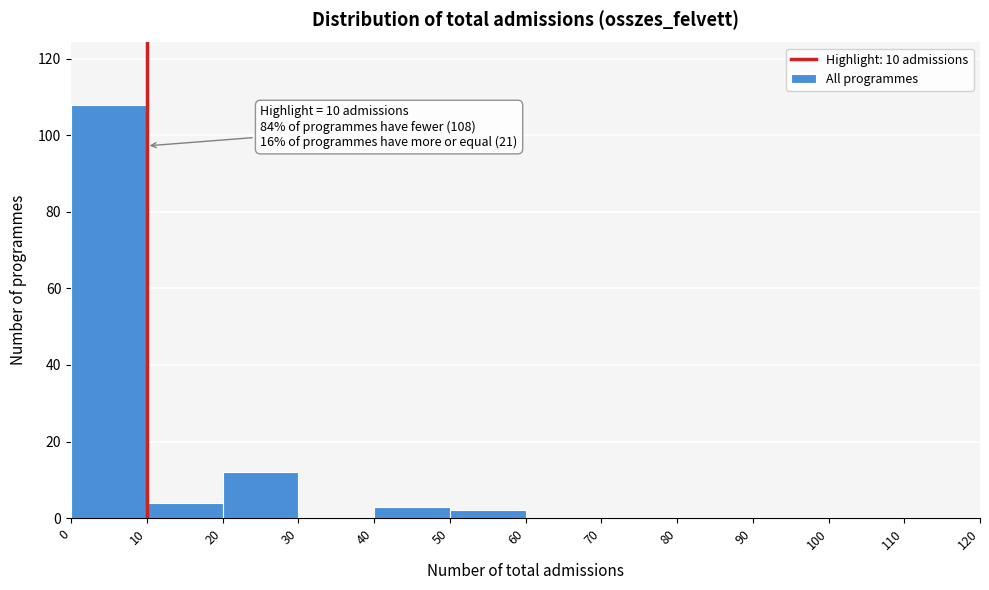

Which range on the x-axis has the tallest bar?

0 to 10